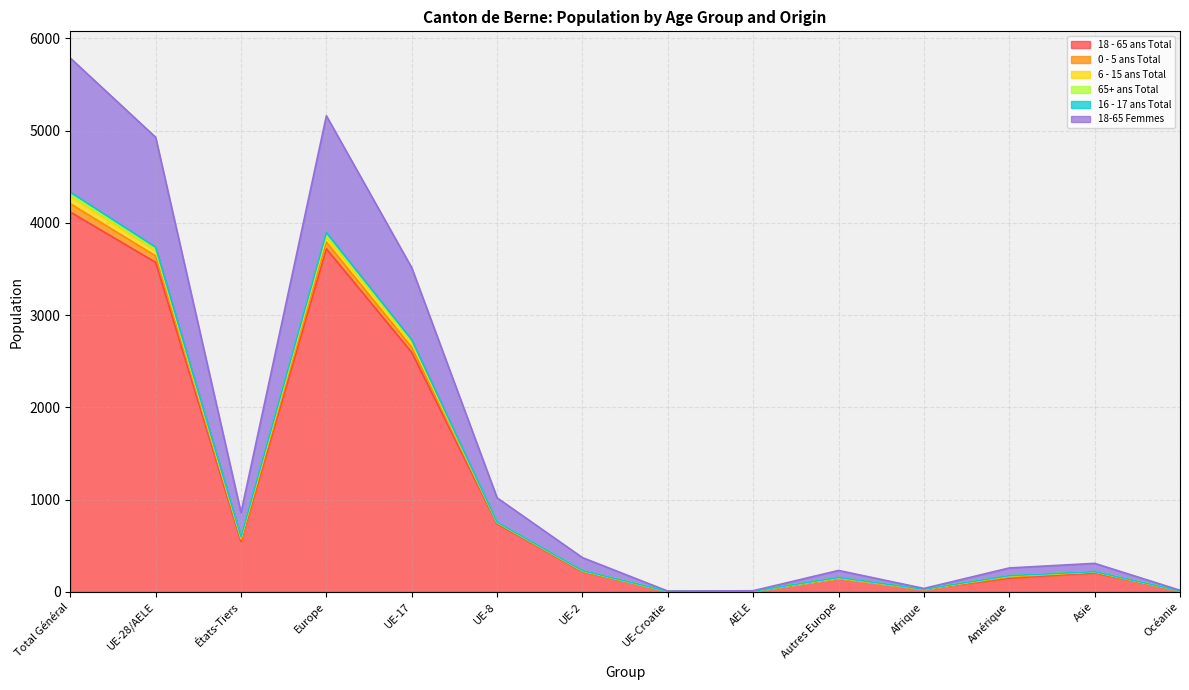

The value of 18 - 65 ans Total at UE-17 is 2596. True or false?

True